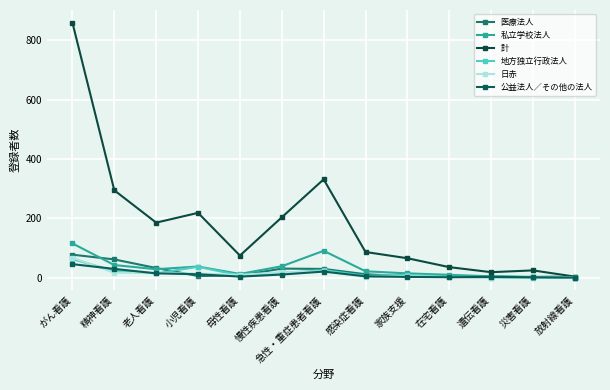

At which category is the sum across all series the highest?

がん看護